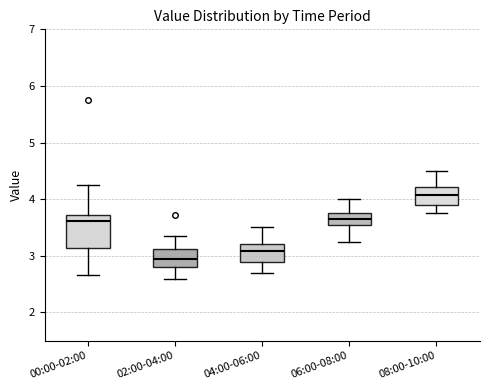

Which box is the tallest, from its lower edge to its upper edge?

00:00-02:00